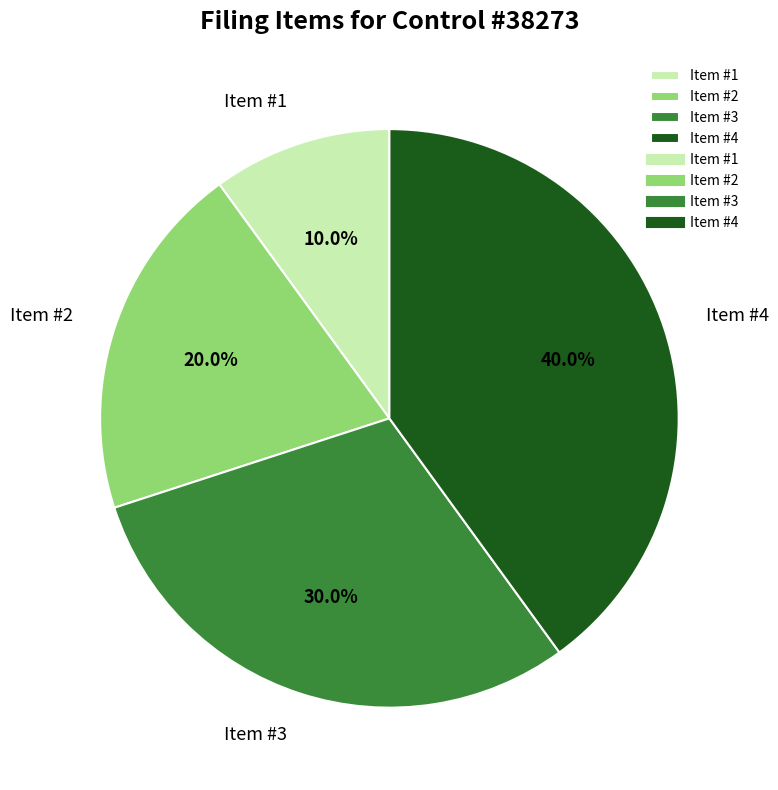

Between Item #3 and Item #1, which is larger?

Item #3